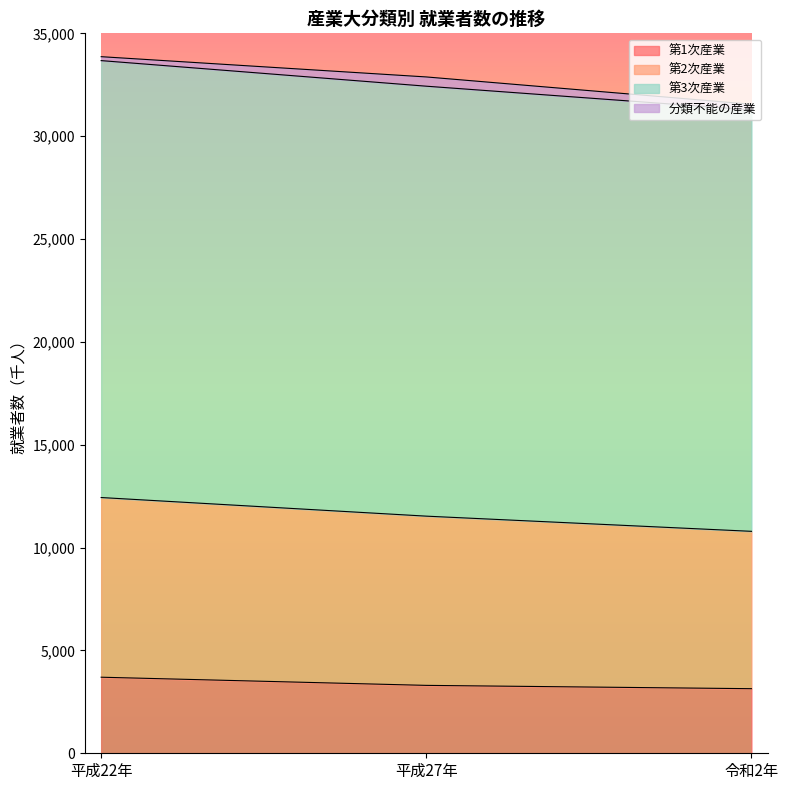

Does the chart have visible grid lines?

No